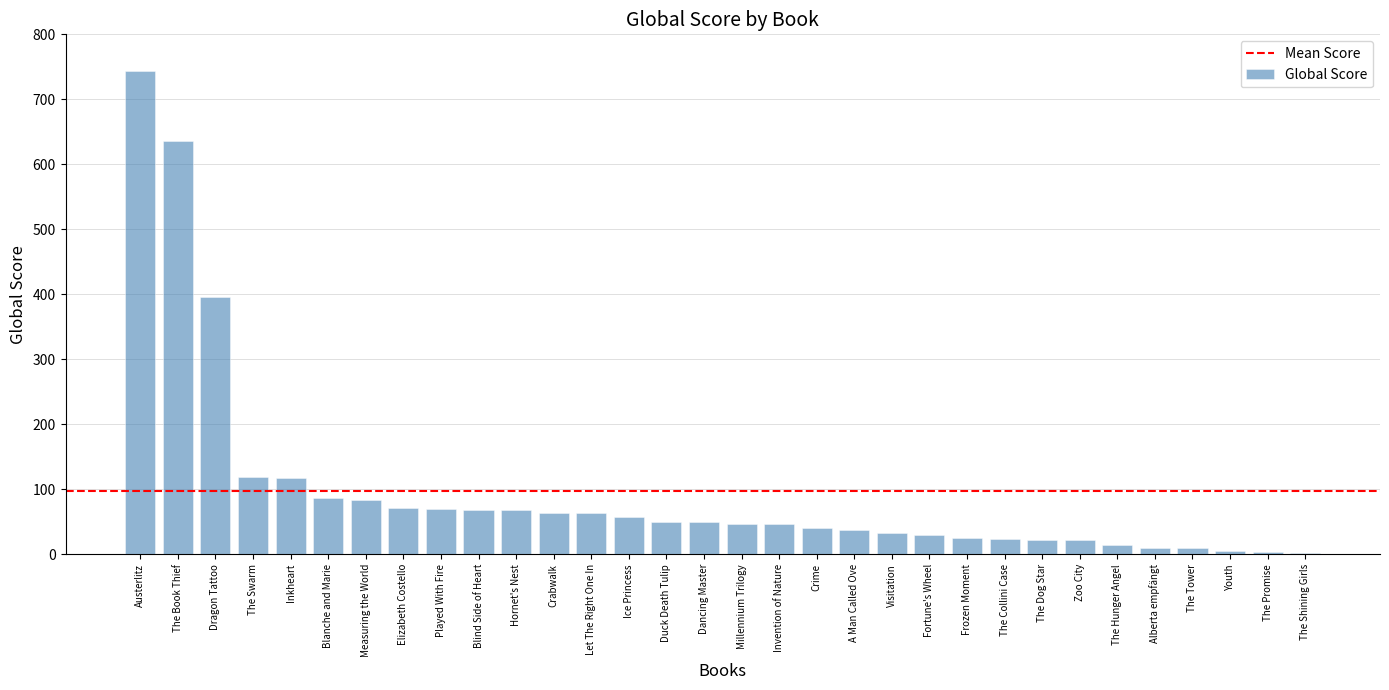

How many distinct data groups are displayed?

1